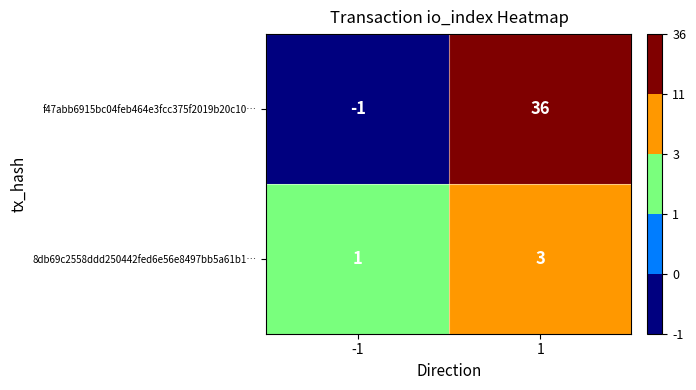

Reading left to right, list all the values displayed in this chart.

f47abb6915bc04feb464e3fcc375f2019b20c10…: -1	36
8db69c2558ddd250442fed6e56e8497bb5a61b1…: 1	3